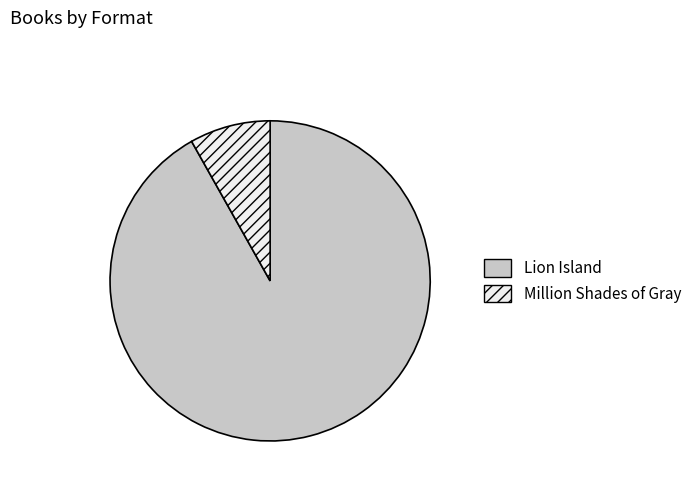

How many segments does this pie chart have?

2